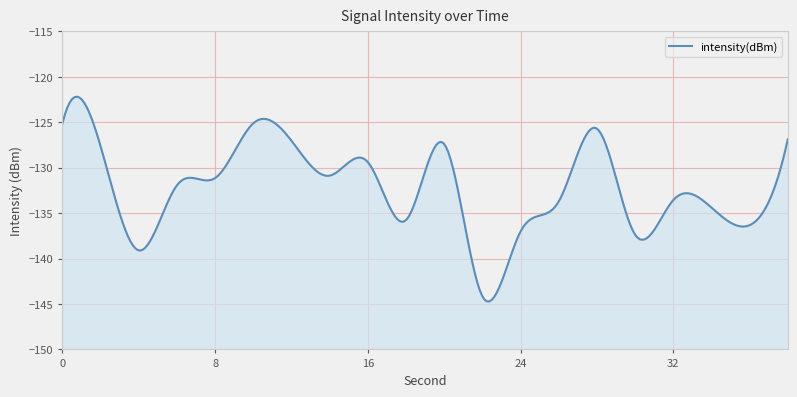

What is the value of the 9th point from the left?

-129.4